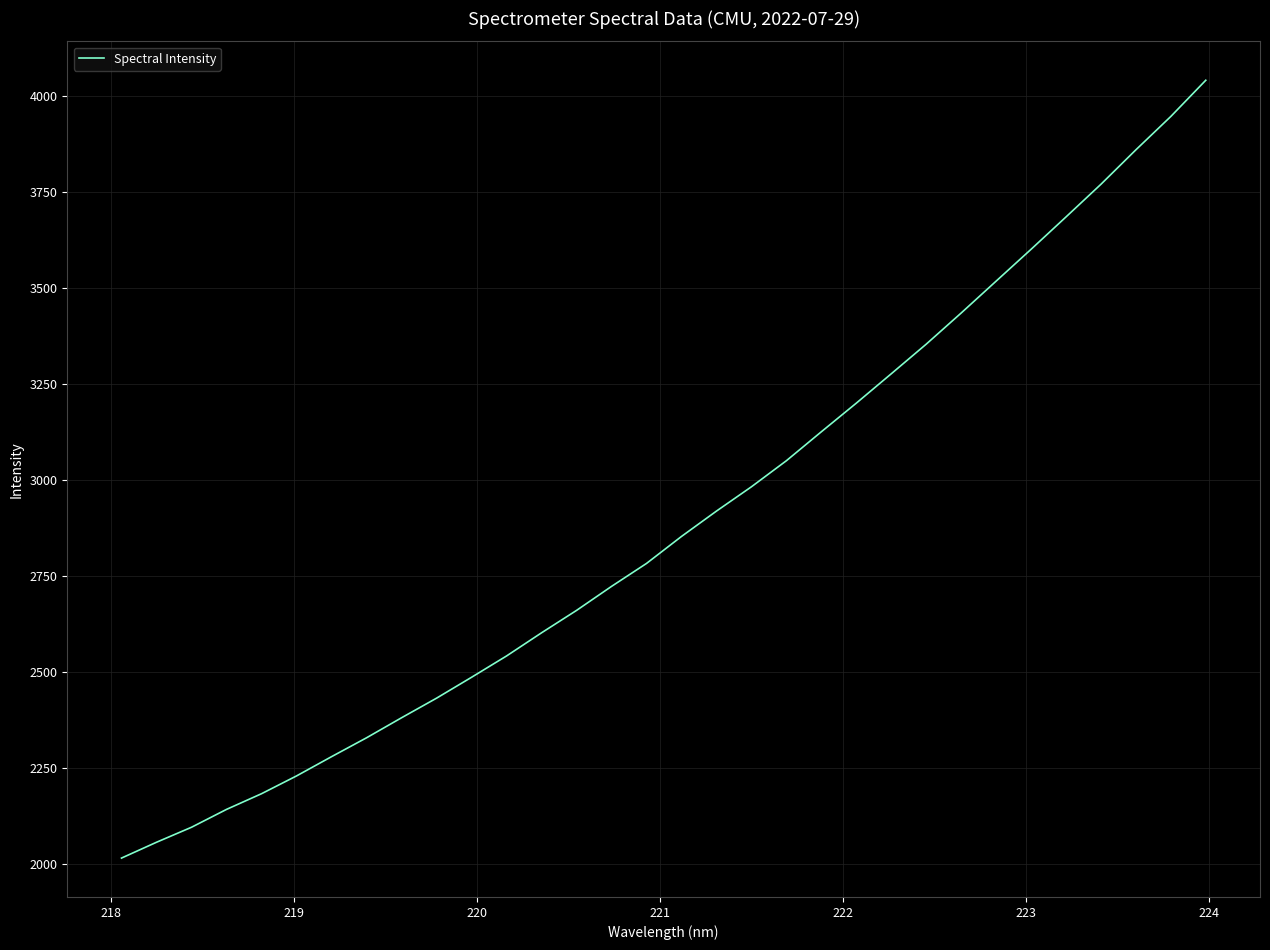

What is the maximum value shown in the chart?

4040.4